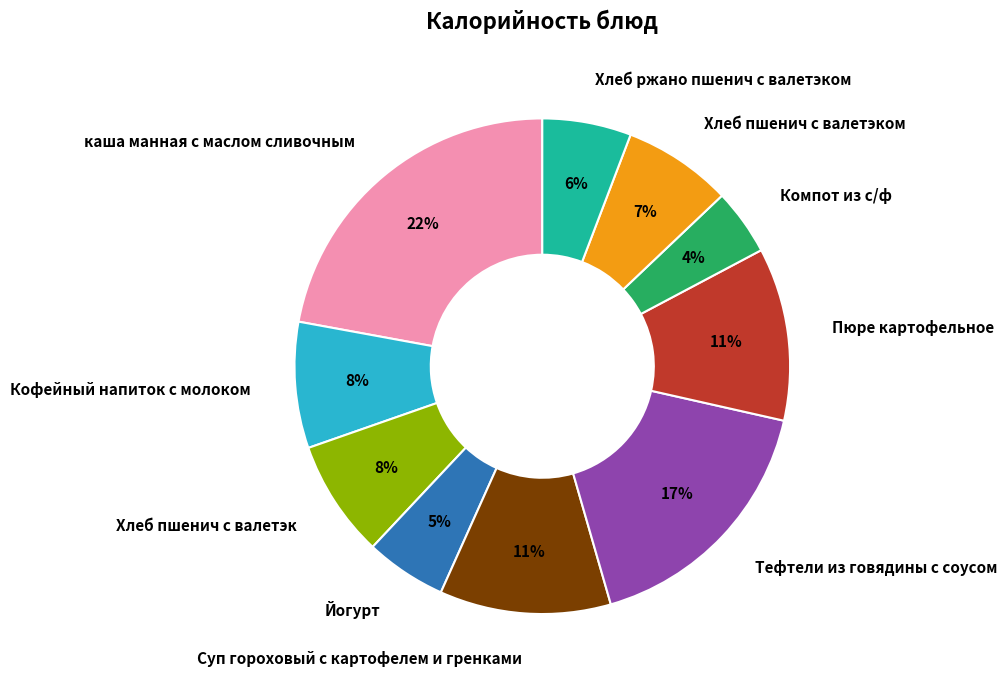

Is Кофейный напиток с молоком the majority of the pie?

No